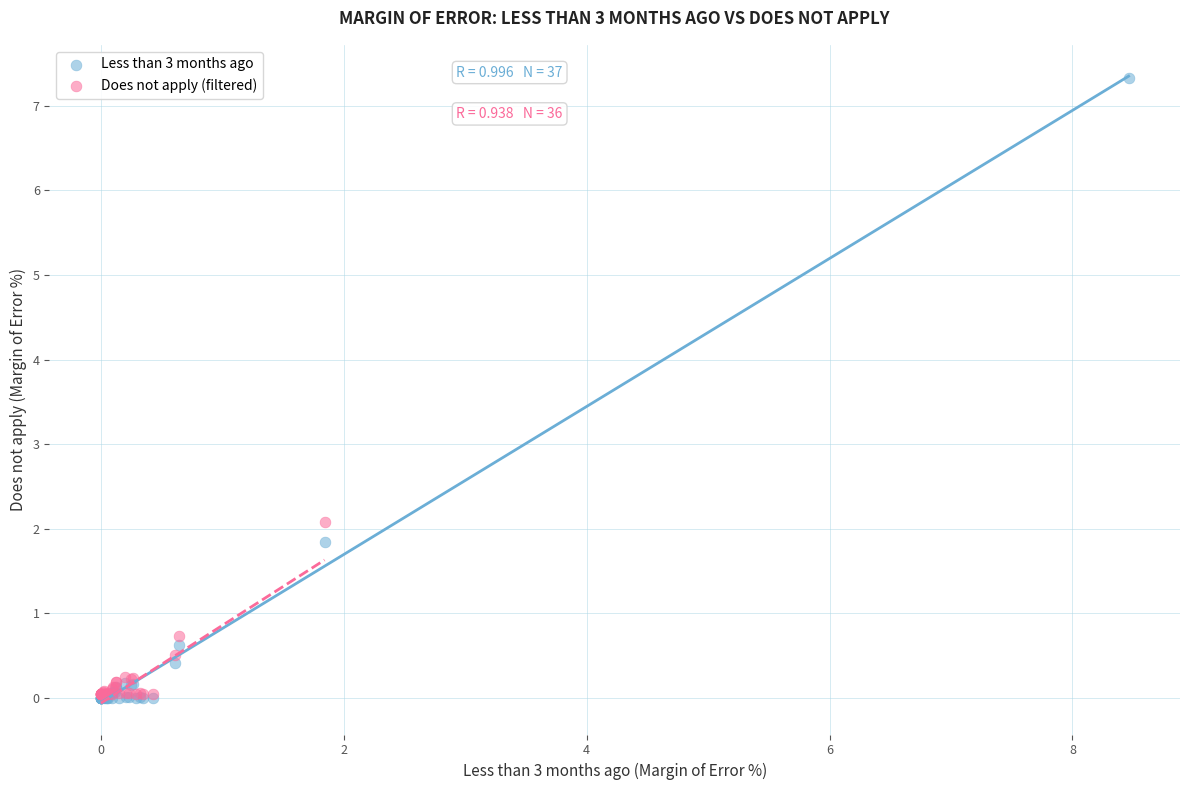

Which series contains the highest Y value?

Less than 3 months ago